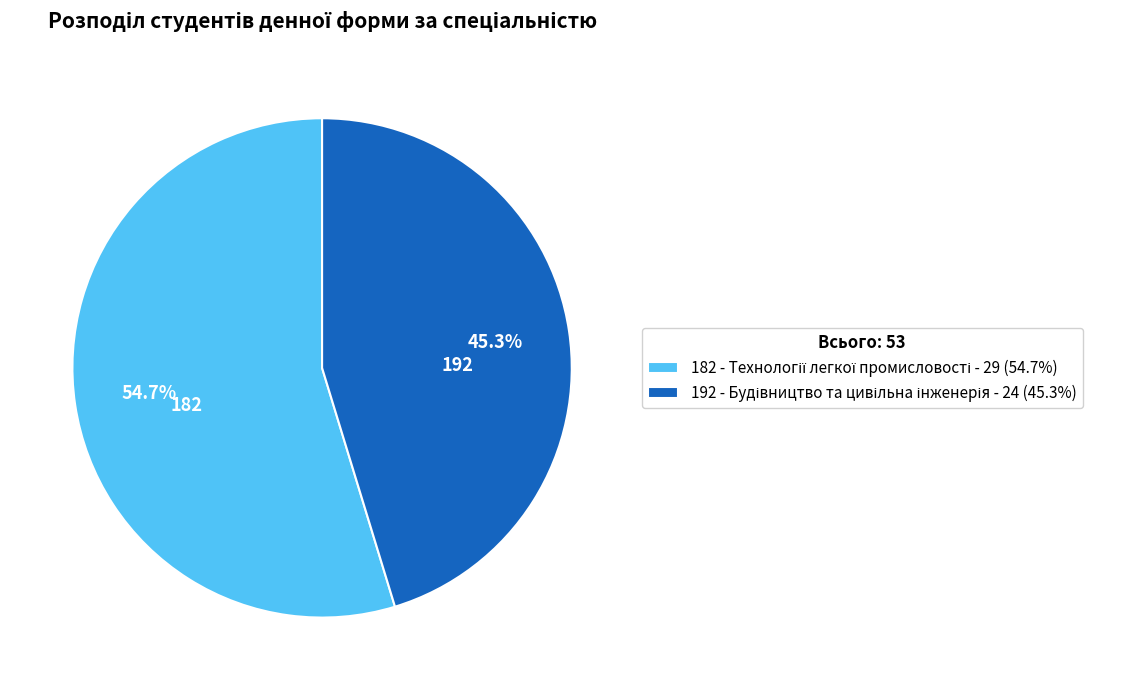

What is the majority slice?

182 - Технології легкої промисловості